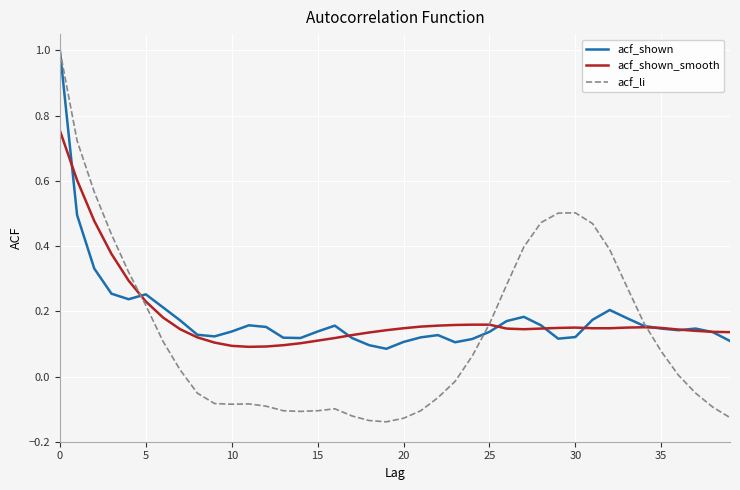

What are all the series names shown in the legend?

acf_shown, acf_shown_smooth, acf_li